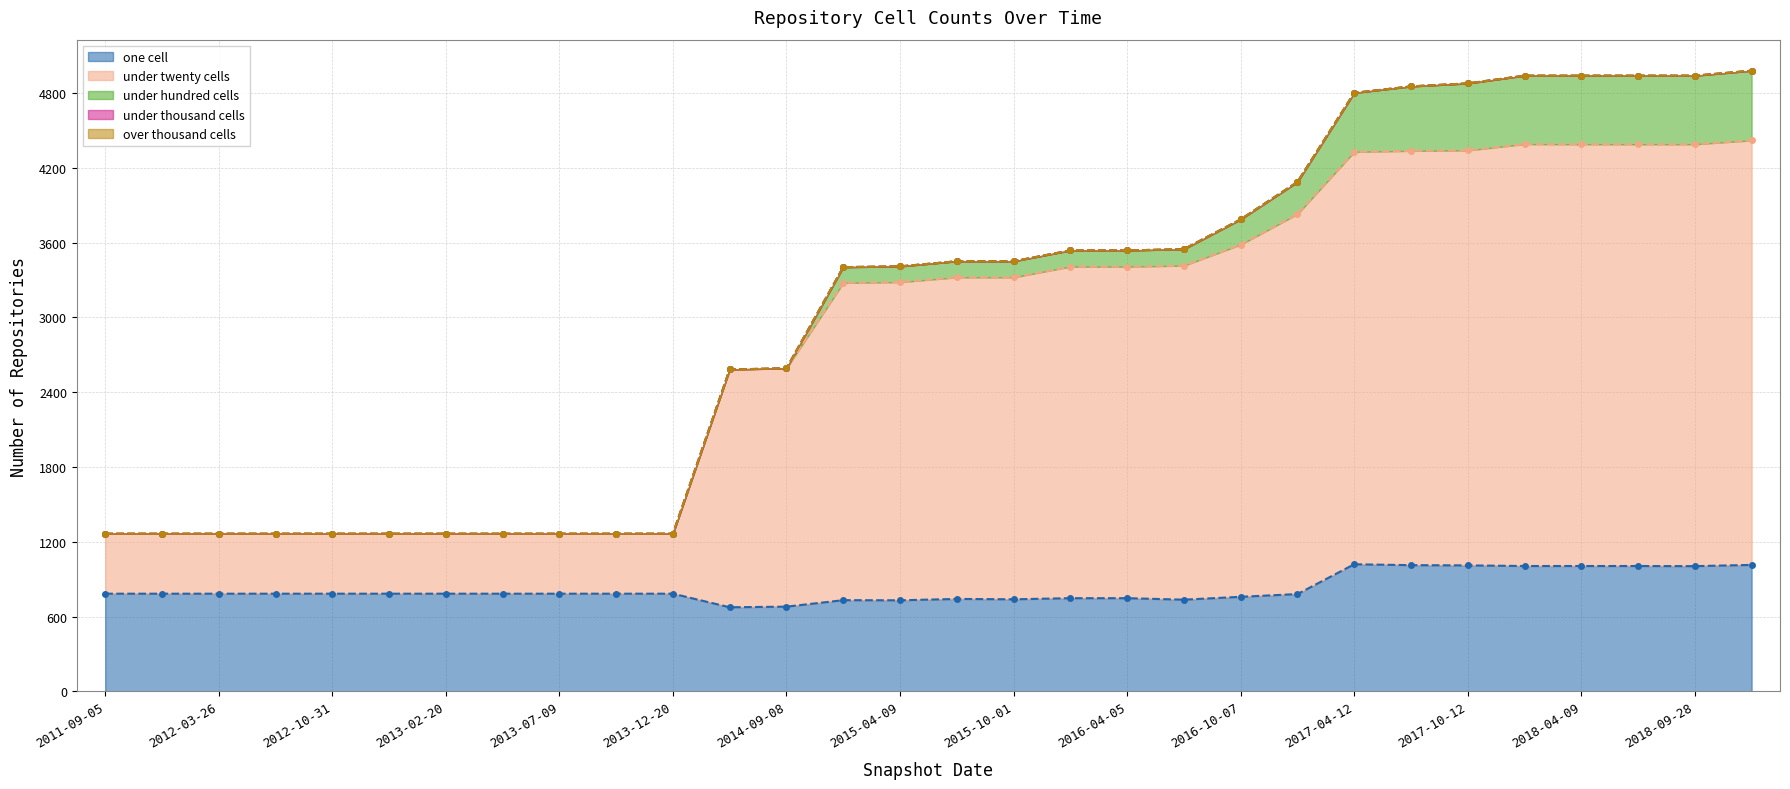

Reading left to right, what are all the values shown in this chart?

one_cell: 784	784	784	784	784	784	784	784	784	784	784	675	680	732	731	742	739	748	748	736	759	781	1020	1013	1011	1006	1006	1006	1005	1015
under_twenty_cells: 481	481	481	481	481	481	481	481	481	481	481	1908	1912	2546	2553	2580	2583	2660	2660	2680	2826	3049	3309	3324	3330	3385	3384	3384	3385	3406
under_hundred_cells: 0	0	0	0	0	0	0	0	0	0	0	0	0	126	126	129	129	130	130	132	202	257	473	517	537	549	550	550	550	559
under_thousand_cells: 0	0	0	0	0	0	0	0	0	0	0	0	0	0	0	0	0	0	0	0	0	0	0	0	0	0	0	0	0	0
over_thousand_cells: 0	0	0	0	0	0	0	0	0	0	0	0	0	0	0	0	0	0	0	0	0	0	0	0	0	0	0	0	0	0